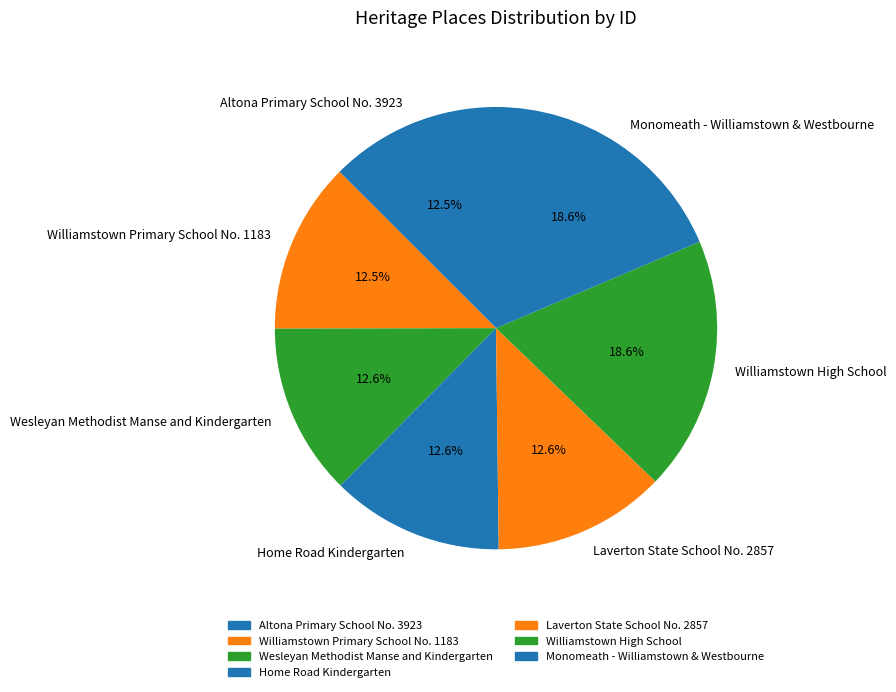

Approximately how many times larger is the value at Williamstown High School compared to Williamstown Primary School No. 1183?

1.5